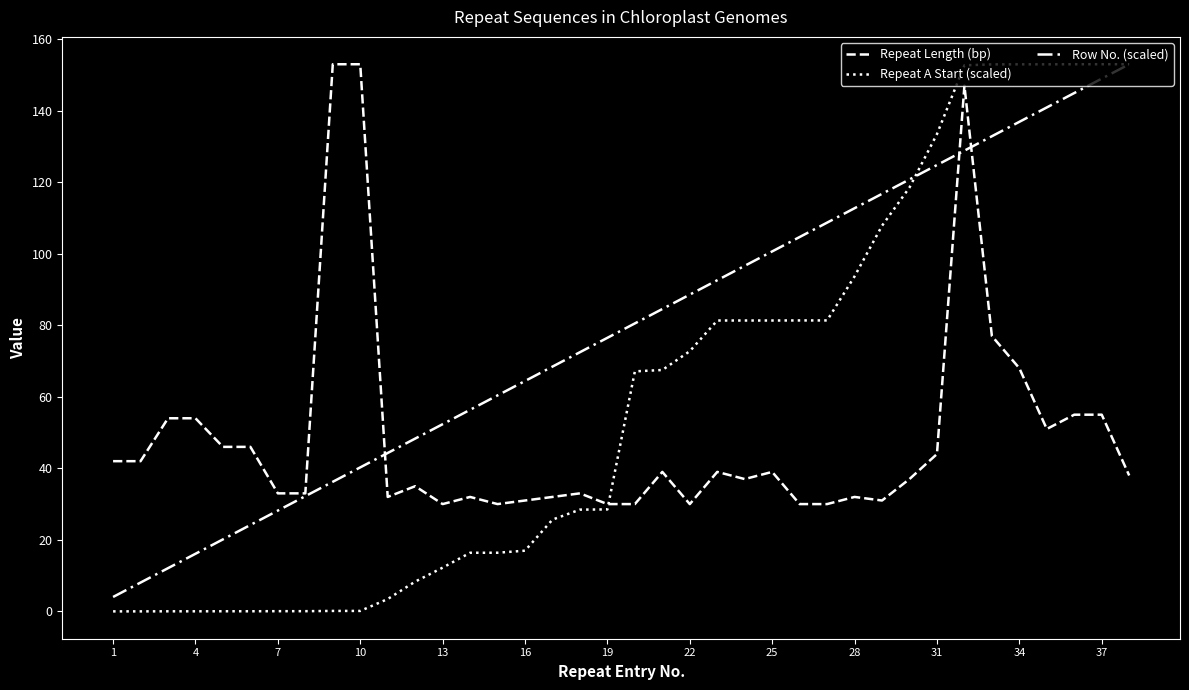

Does the chart display data point markers on the line(s)?

No